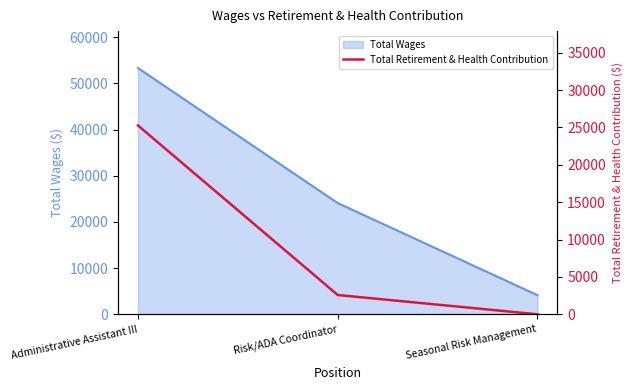

What is the label of the 1st point from the left?

Administrative Assistant III